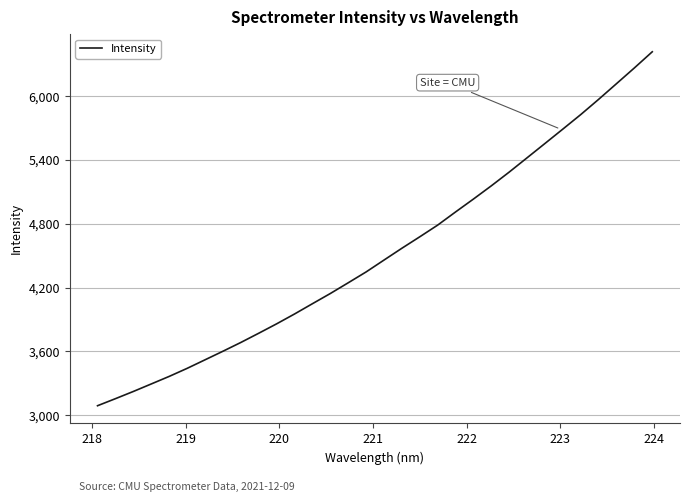

What is the smallest value displayed?

3089.8